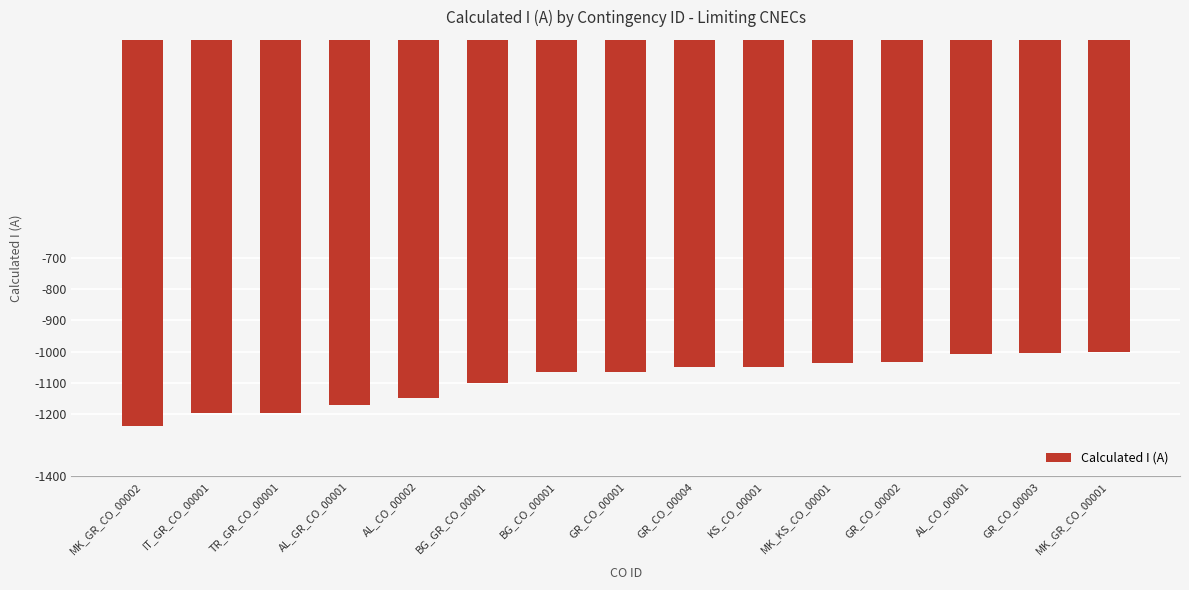

Between AL_CO_00002 and GR_CO_00002, which is larger?

GR_CO_00002